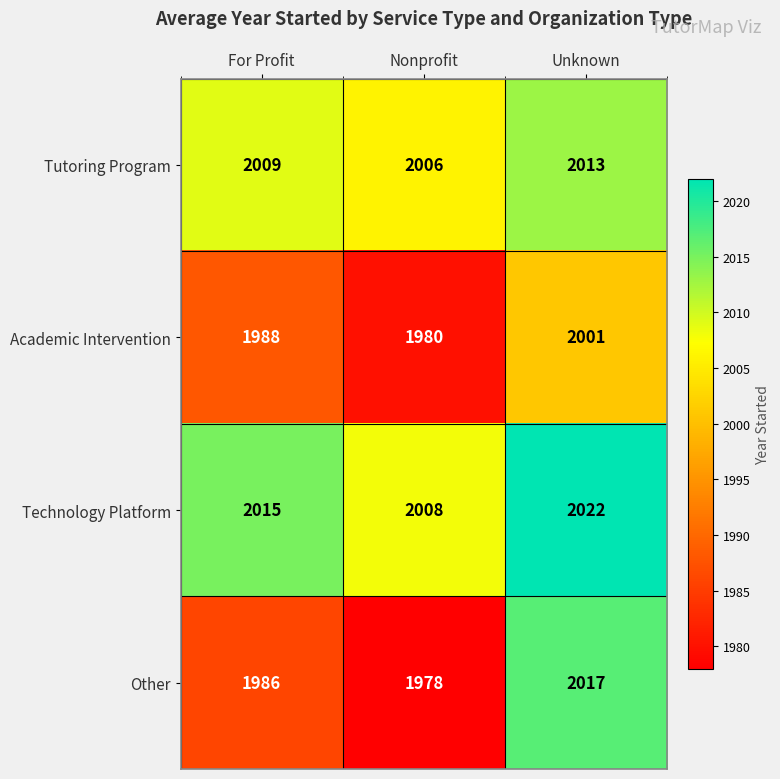

Reading left to right, transcribe all the data shown in this chart.

Tutoring Program: For Profit=2009	Nonprofit=2006	Unknown=2013
Academic Intervention: For Profit=1988	Nonprofit=1980	Unknown=2001
Technology Platform: For Profit=2015	Nonprofit=2008	Unknown=2022
Other: For Profit=1986	Nonprofit=1978	Unknown=2017